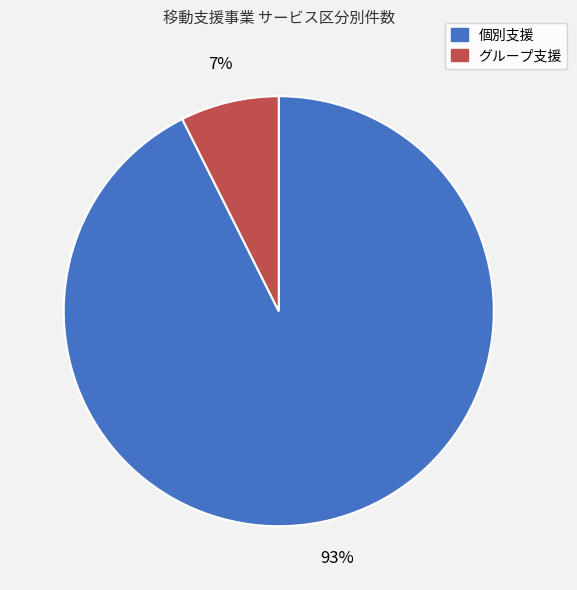

Between 個別支援 and グループ支援, which is larger?

個別支援